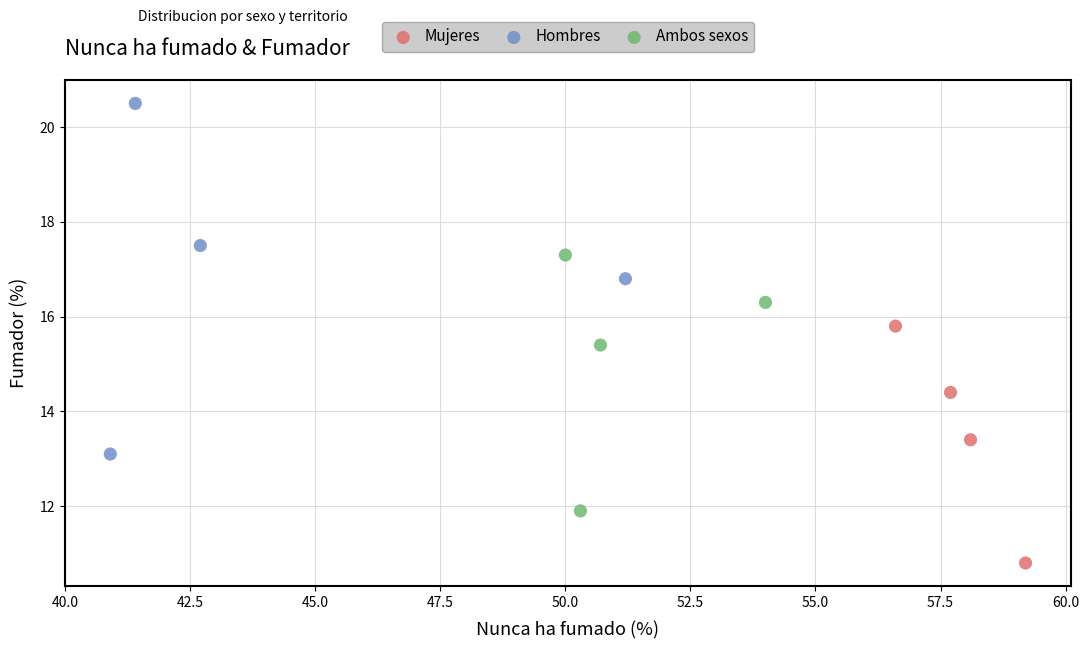

Which series contains the highest Y value?

Hombres